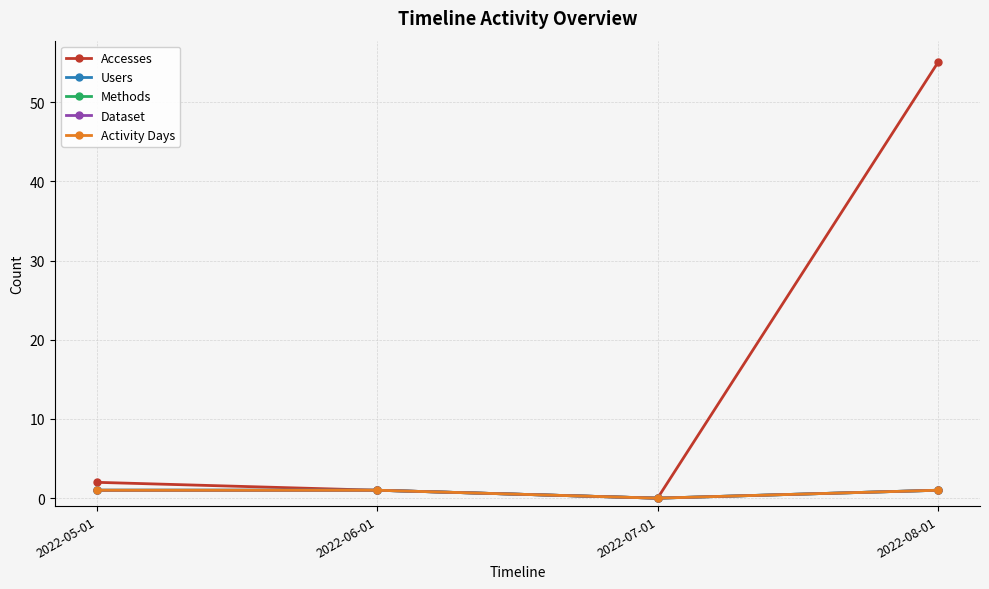

How many data points does each series have?

4